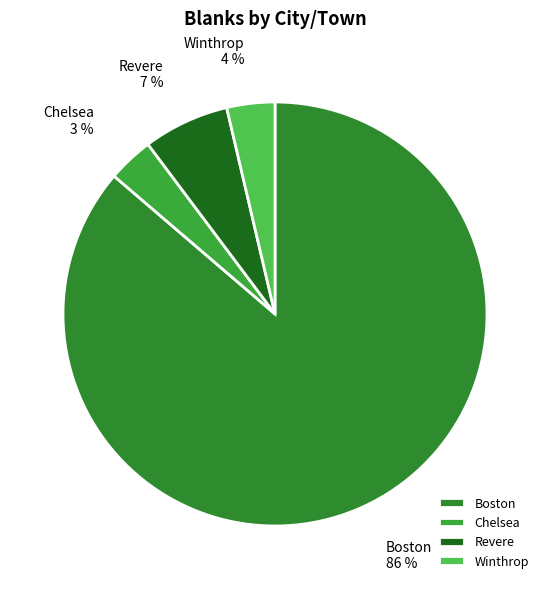

Combined, do Boston and Revere account for over 50%?

Yes